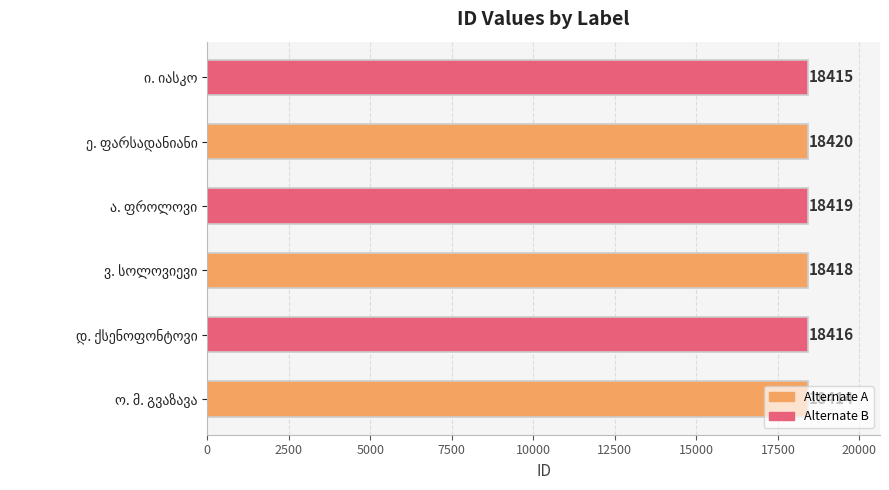

Does the chart contain stacked bars?

No